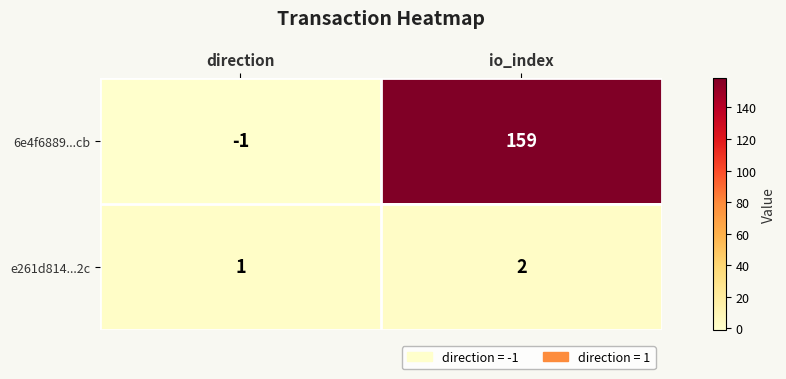

Reading right to left, transcribe all the data shown in this chart.

6e4f6889...cb: 159	-1
e261d814...2c: 2	1